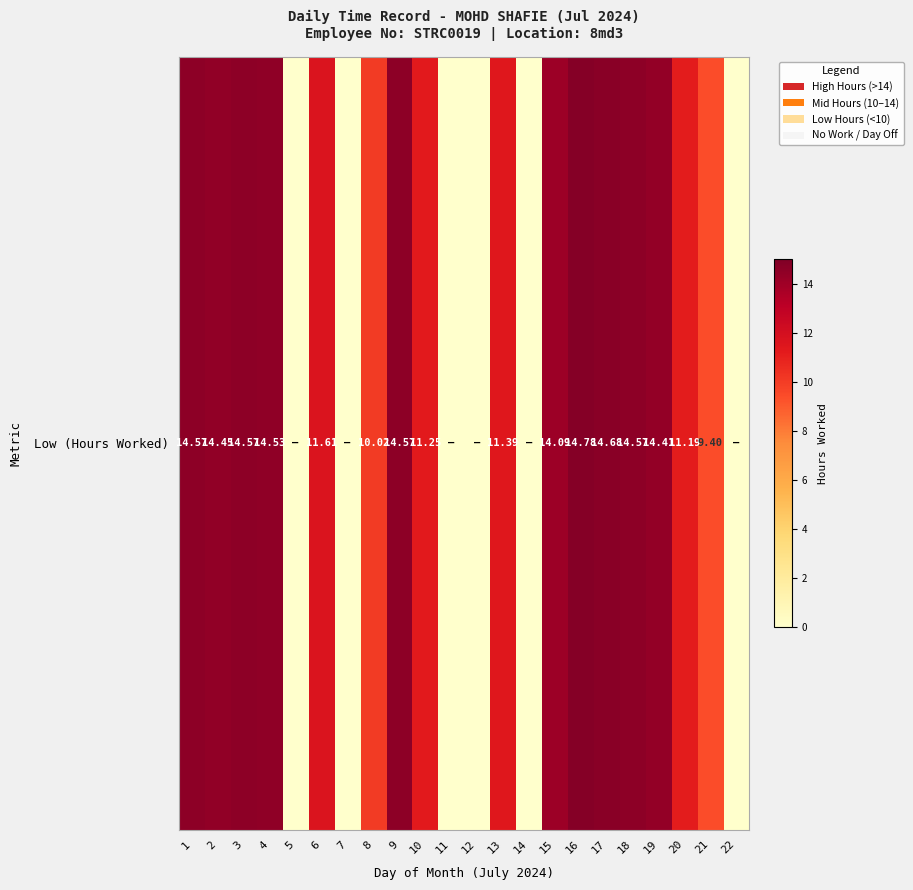

Reading left to right, transcribe all the data shown in this chart.

1=14.6	2=14.4	3=14.6	4=14.5	5=0.0	6=11.6	7=0.0	8=10.0	9=14.6	10=11.2	11=0.0	12=0.0	13=11.4	14=0.0	15=14.1	16=14.8	17=14.7	18=14.6	19=14.4	20=11.2	21=9.4	22=0.0